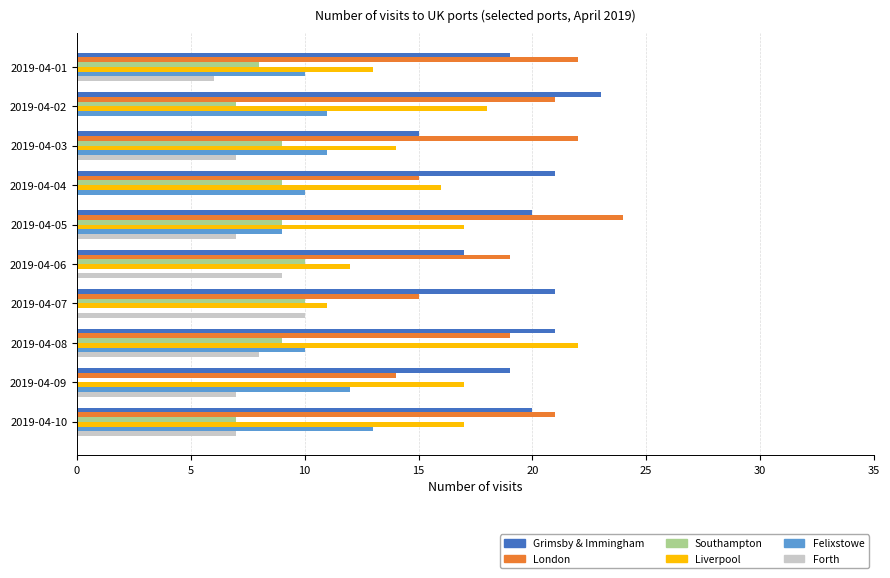

Which series has the largest total across all categories?

Grimsby & Immingham